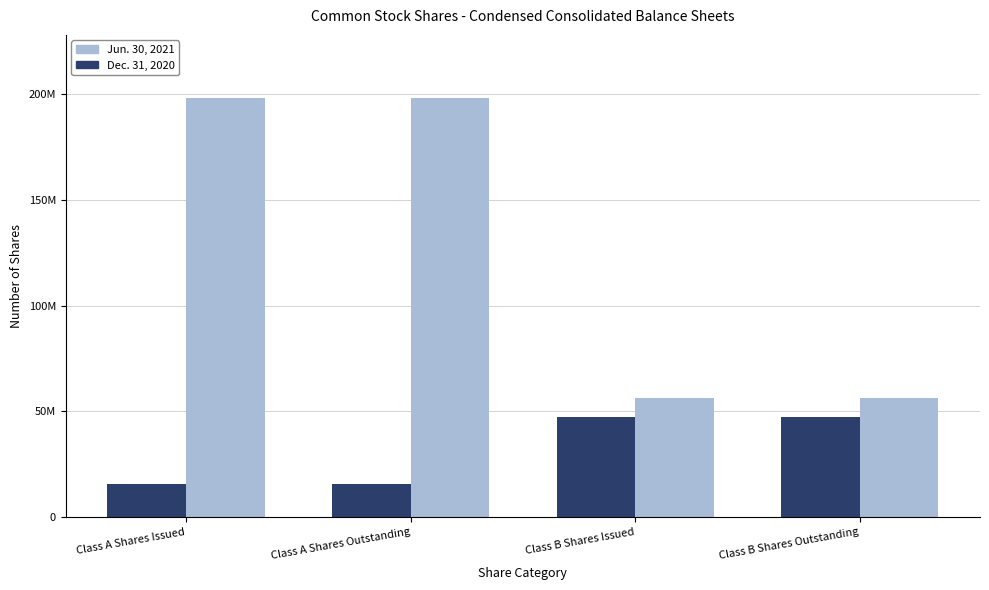

The value of Dec. 31, 2020 at Class B Shares Issued is 16649208. True or false?

False